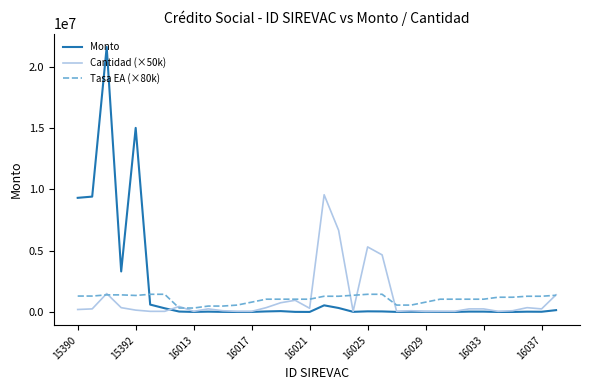

What is the maximum value shown in the chart?

21600000